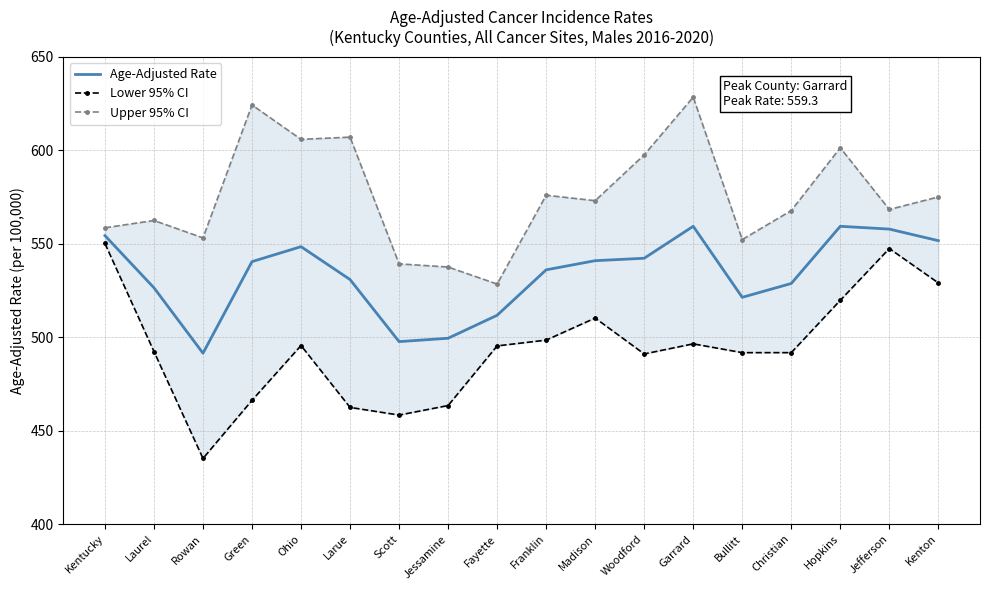

At how many categories does at least one series exceed 442?

18